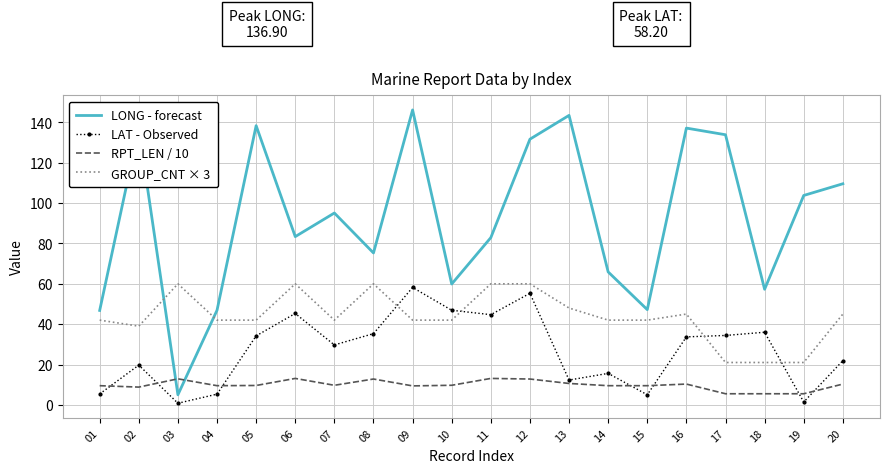

What is the lowest value of the LONG - forecast series?

5.0